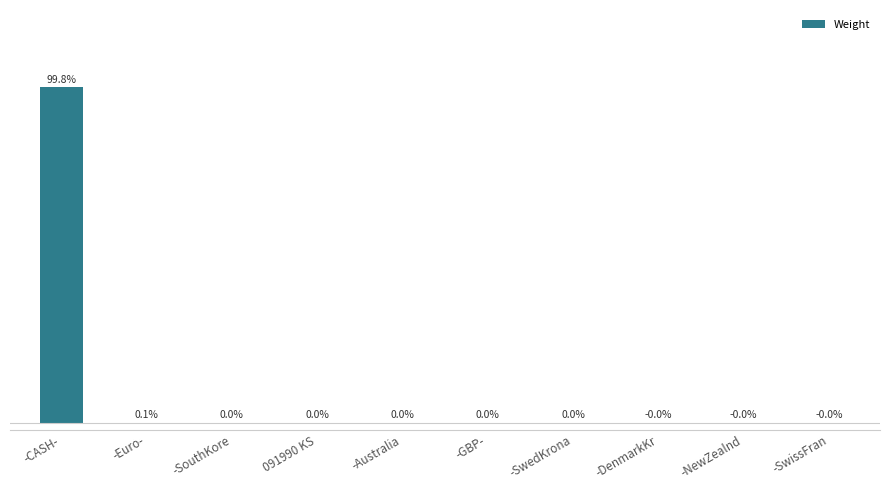

Where is the data nearest to the value 49?

-Euro-